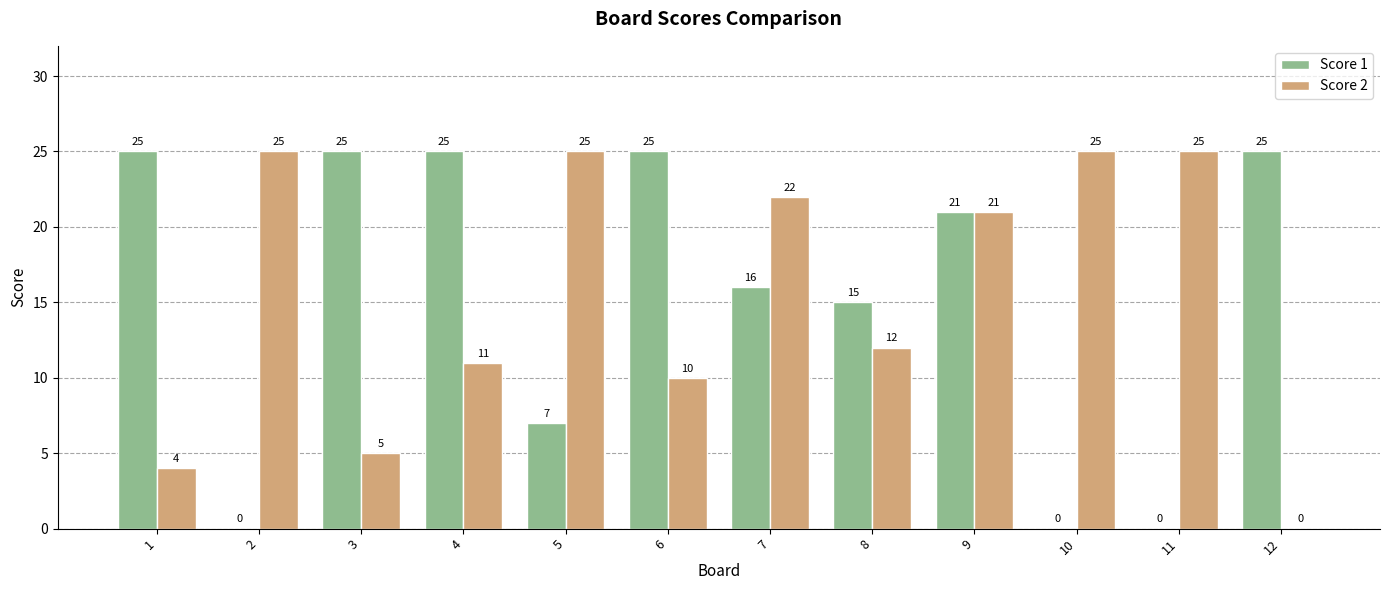

Reading left to right, extract all data points from this chart.

Score 1: 1=25	2=0	3=25	4=25	5=7	6=25	7=16	8=15	9=21	10=0	11=0	12=25
Score 2: 1=4	2=25	3=5	4=11	5=25	6=10	7=22	8=12	9=21	10=25	11=25	12=0